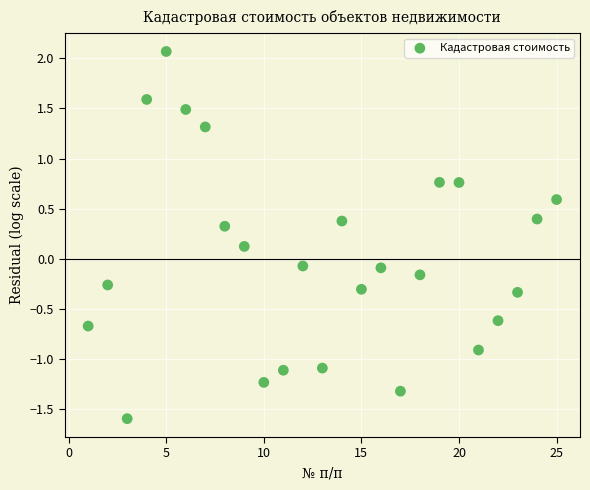

What is the range of X values (max minus min)?

24.0